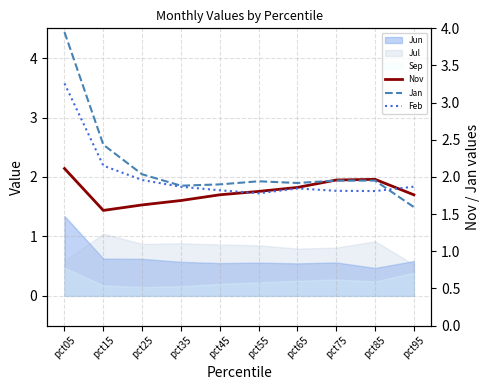

The value of Feb at pct35 is 1.9. True or false?

True